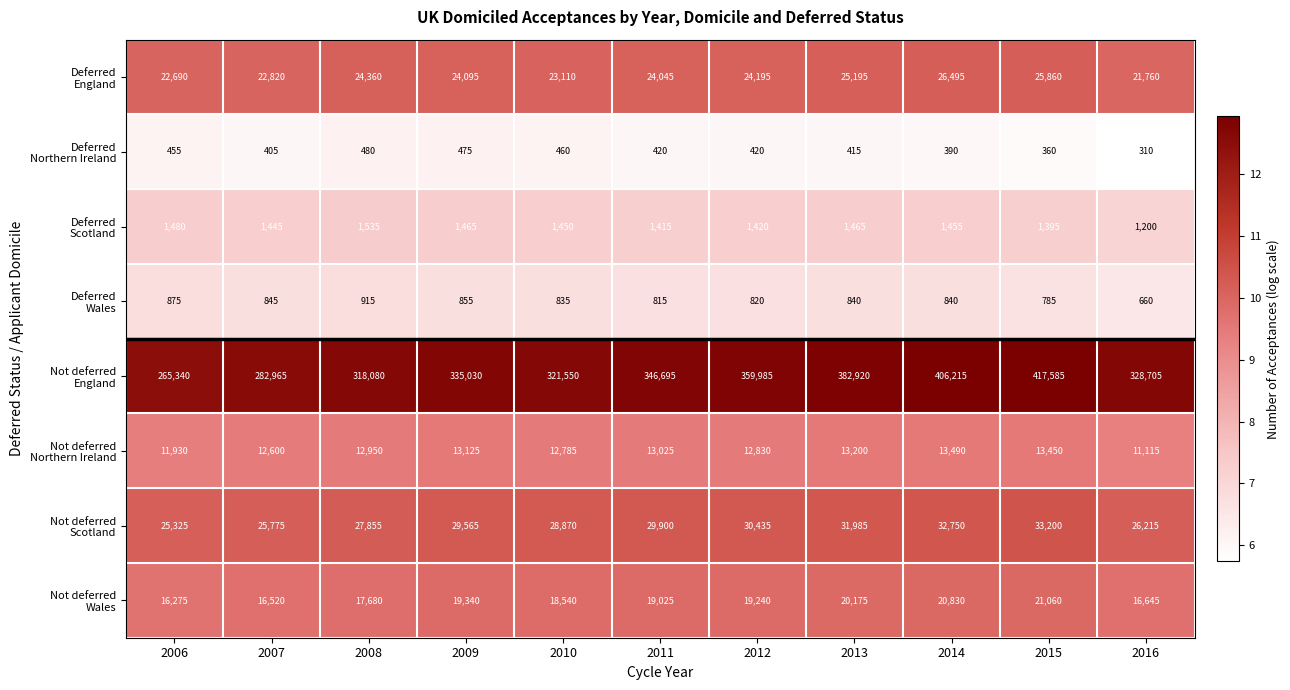

How many series are shown in this chart?

8